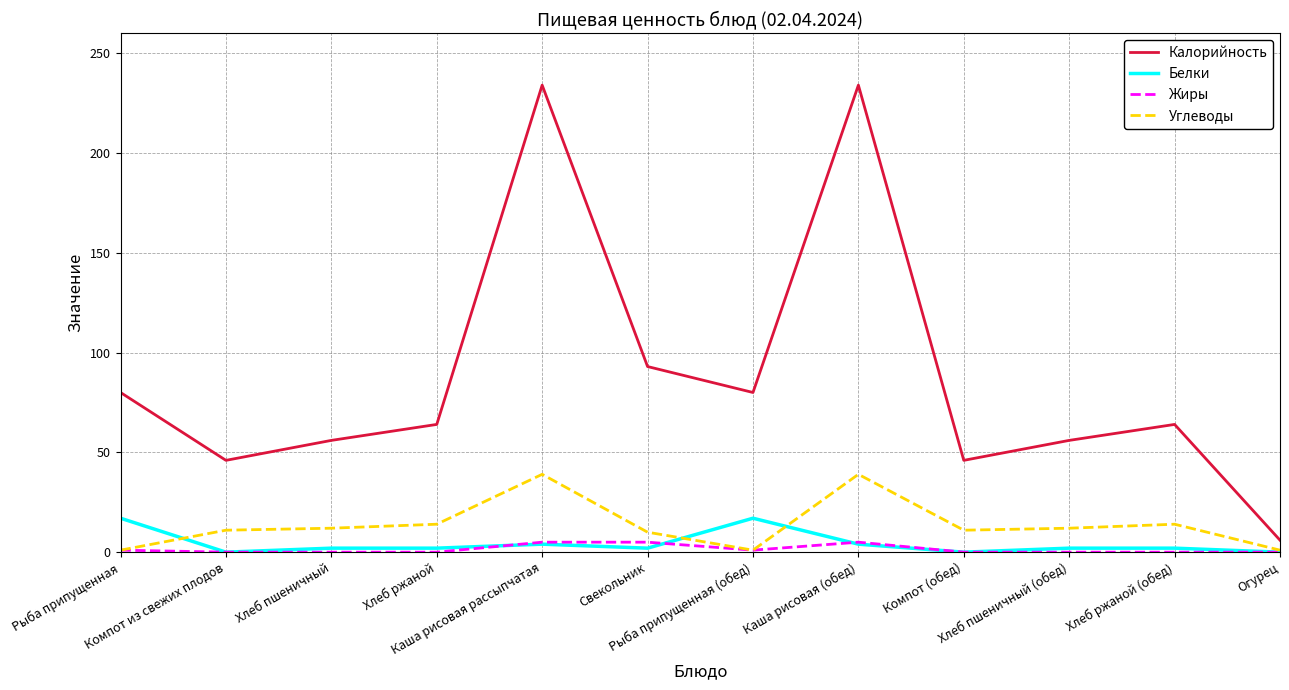

At how many categories does at least one series exceed 170?

2